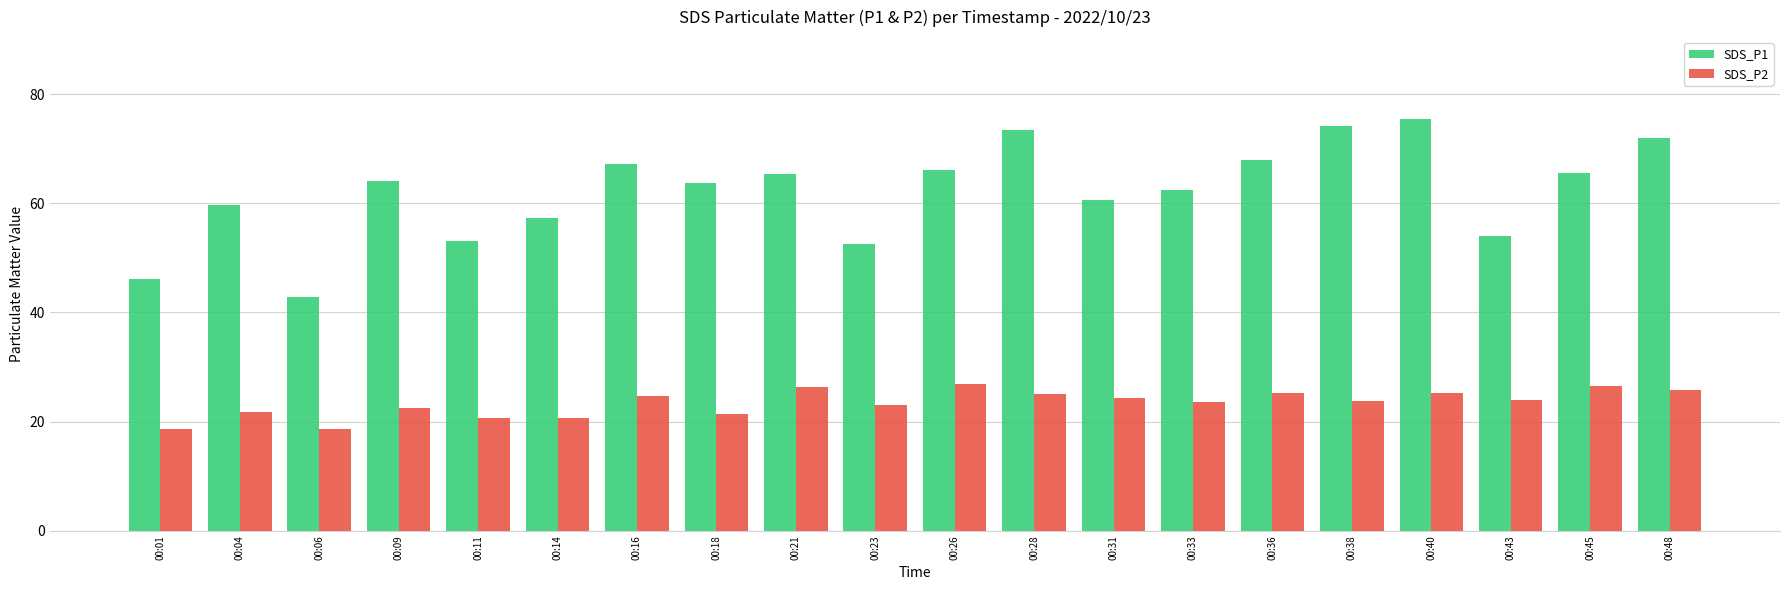

Read the SDS_P2 value at 00:36.

25.3